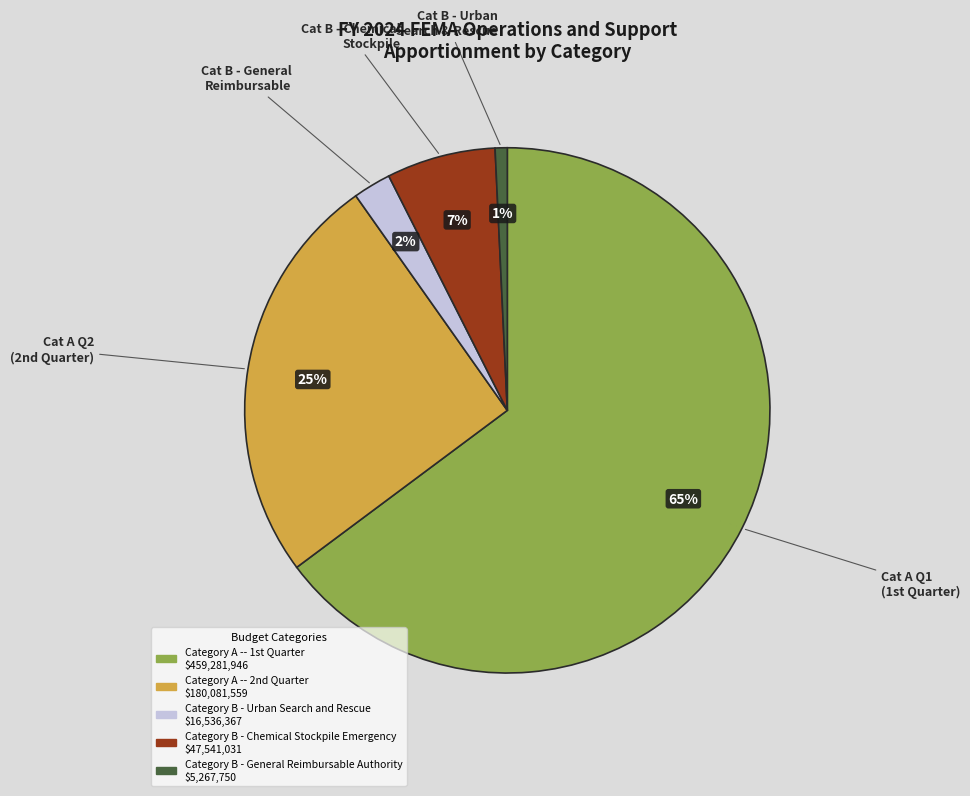

Which slice is the largest?

Category A -- 1st Quarter